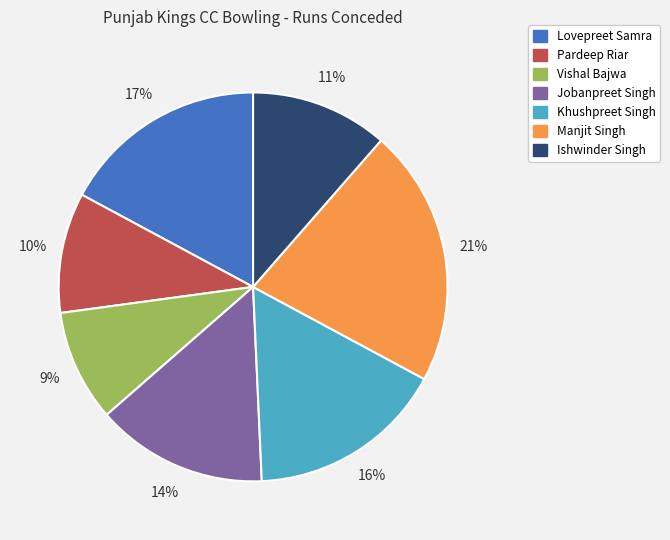

The Manjit Singh slice represents 21% of the pie. True or false?

True